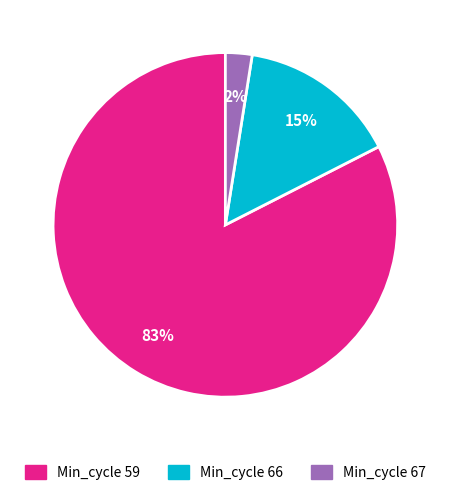

Is there any slice that represents more than half of the pie?

Yes